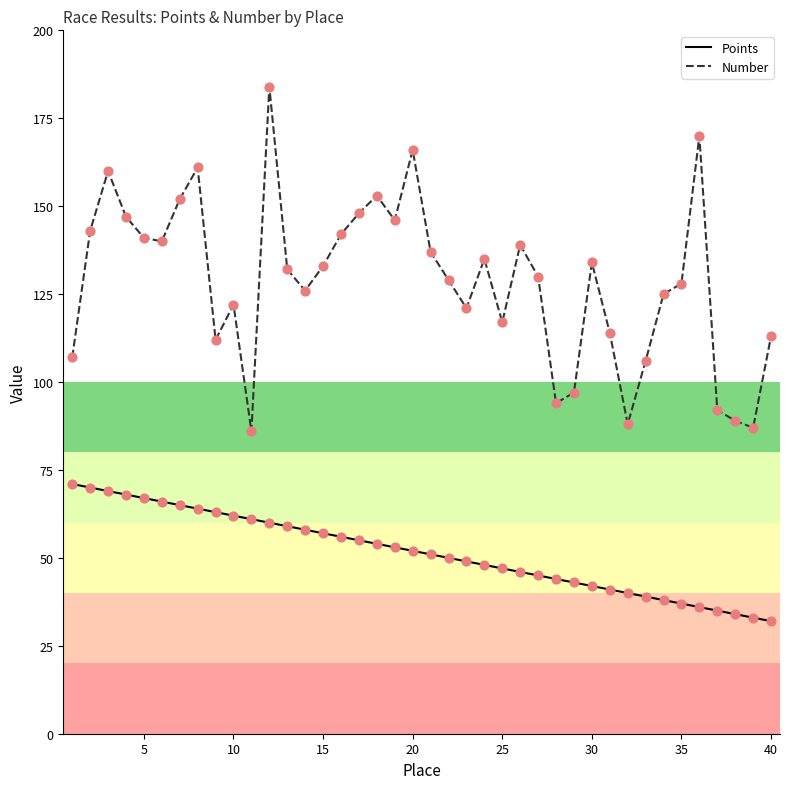

Which series has the widest spread of values?

Number